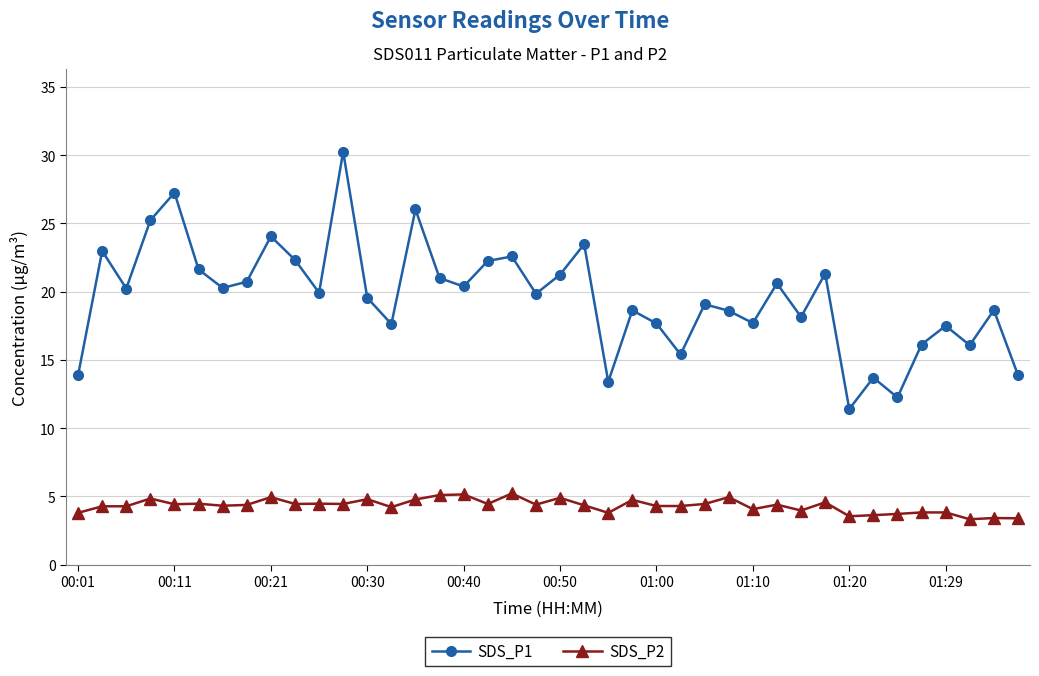

What is the smallest value displayed?

3.3